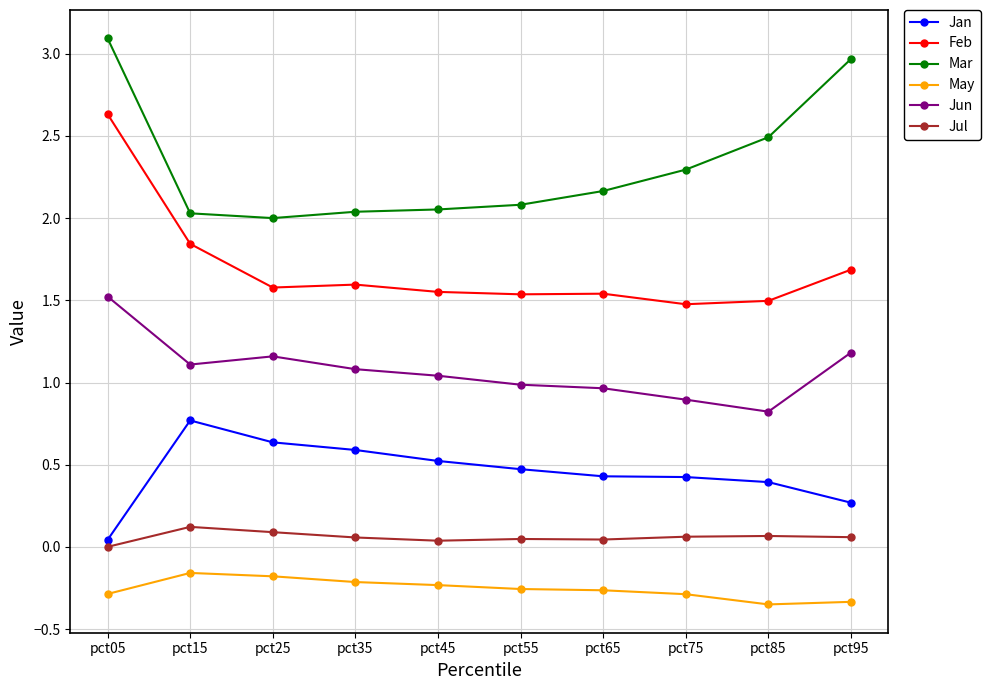

The value of Mar at pct15 is 3.2. True or false?

False